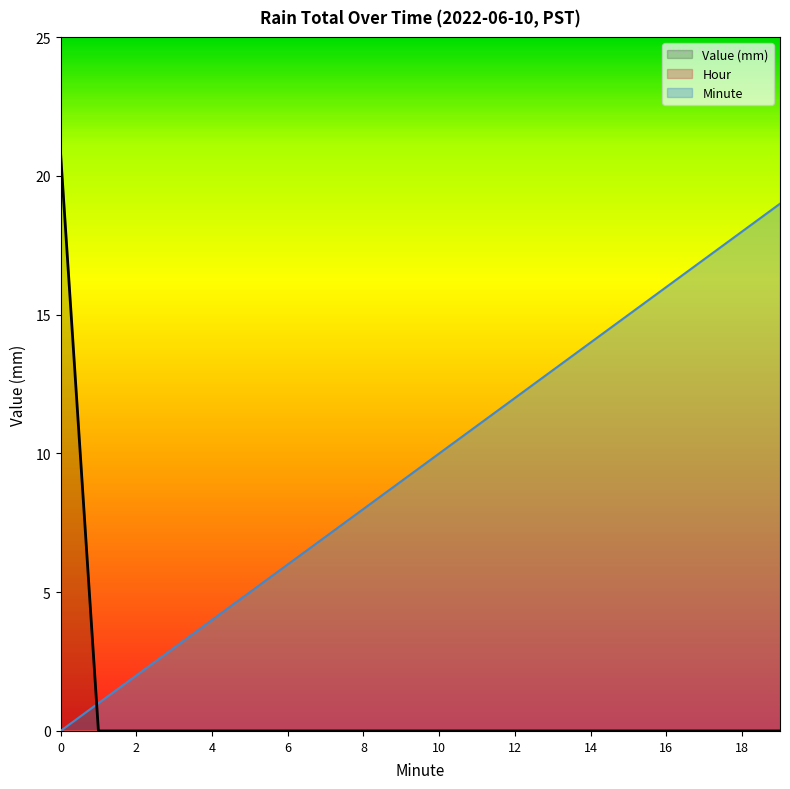

Rank the series at 10 from highest to lowest value.

Minute, Value (mm)